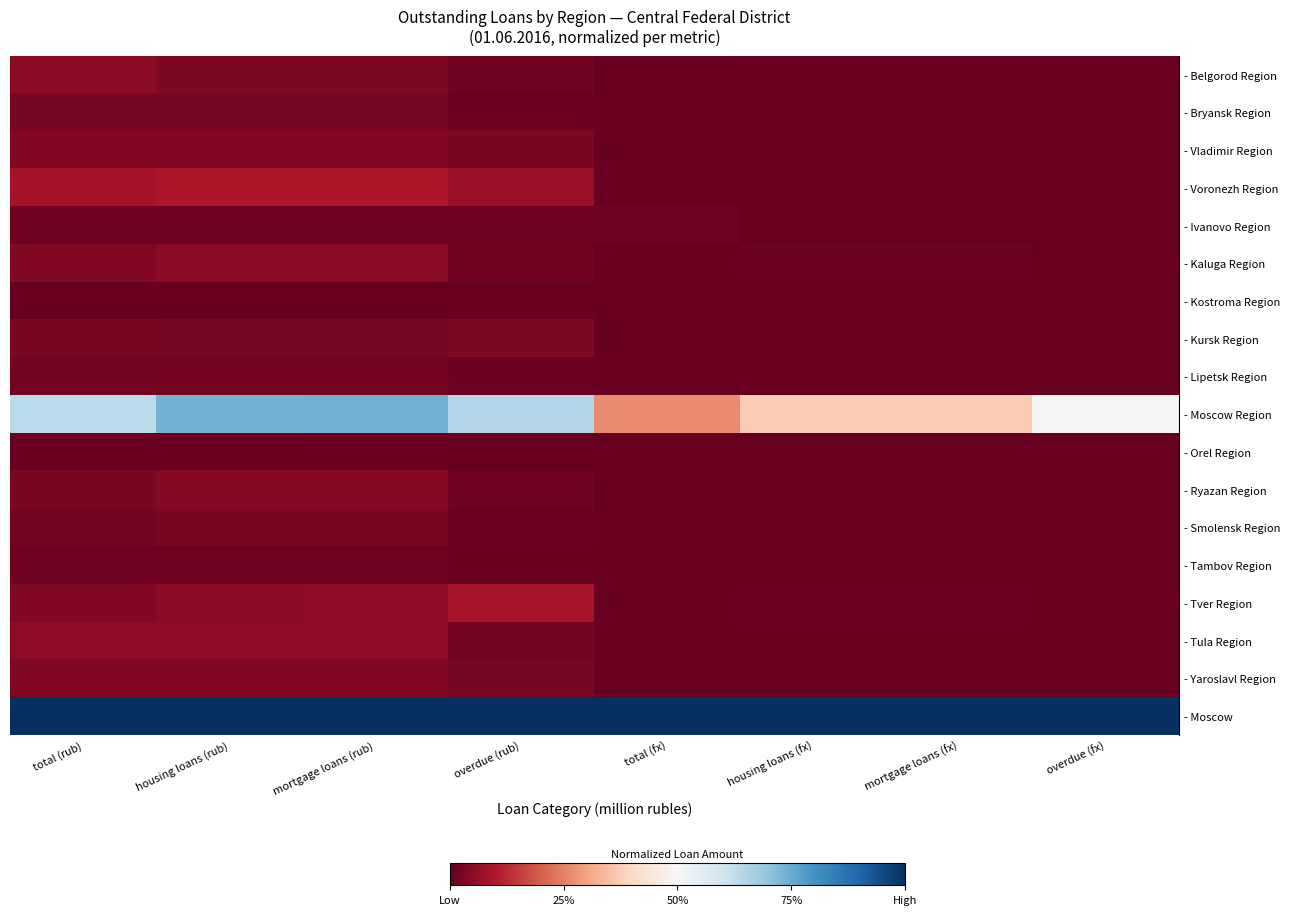

Count the number of categories in the chart.

8